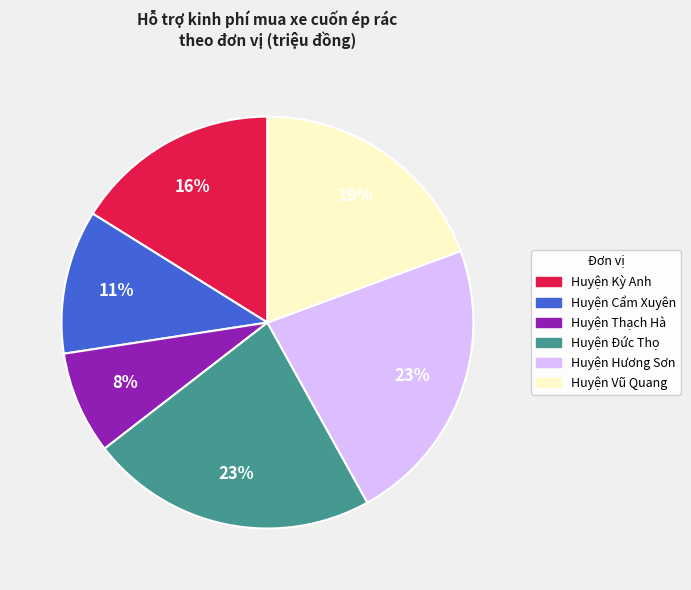

Does any single category account for the majority?

No